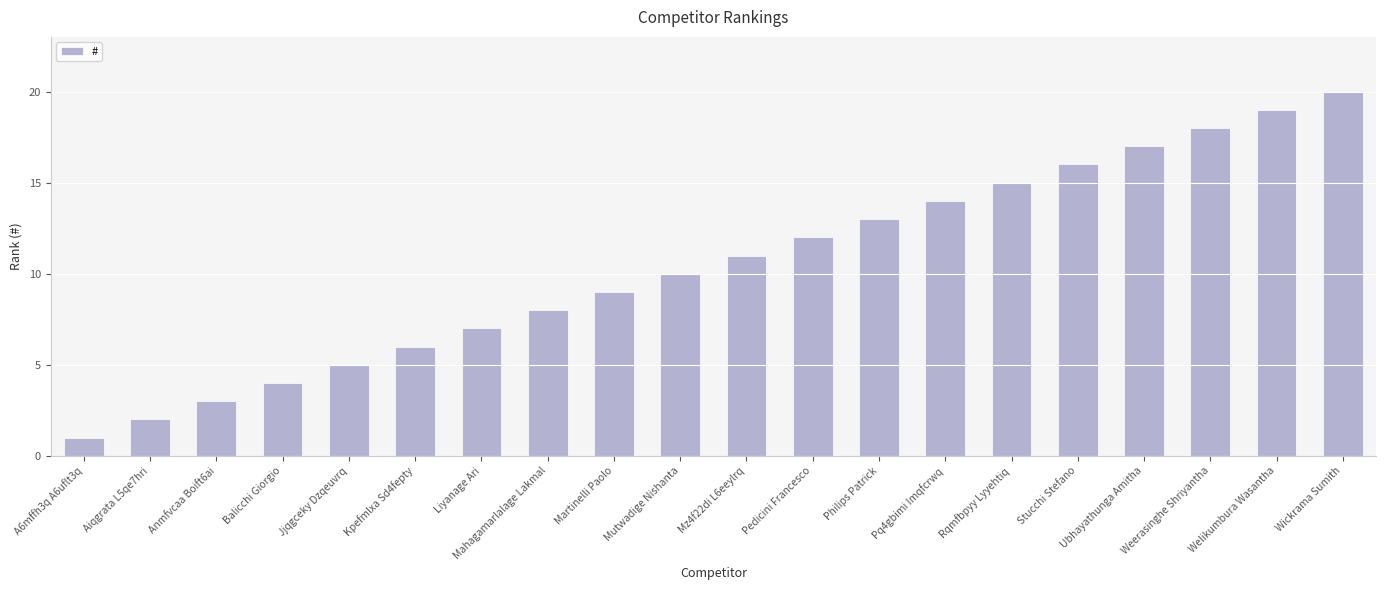

Are the bars grouped side by side (vs. stacked)?

No